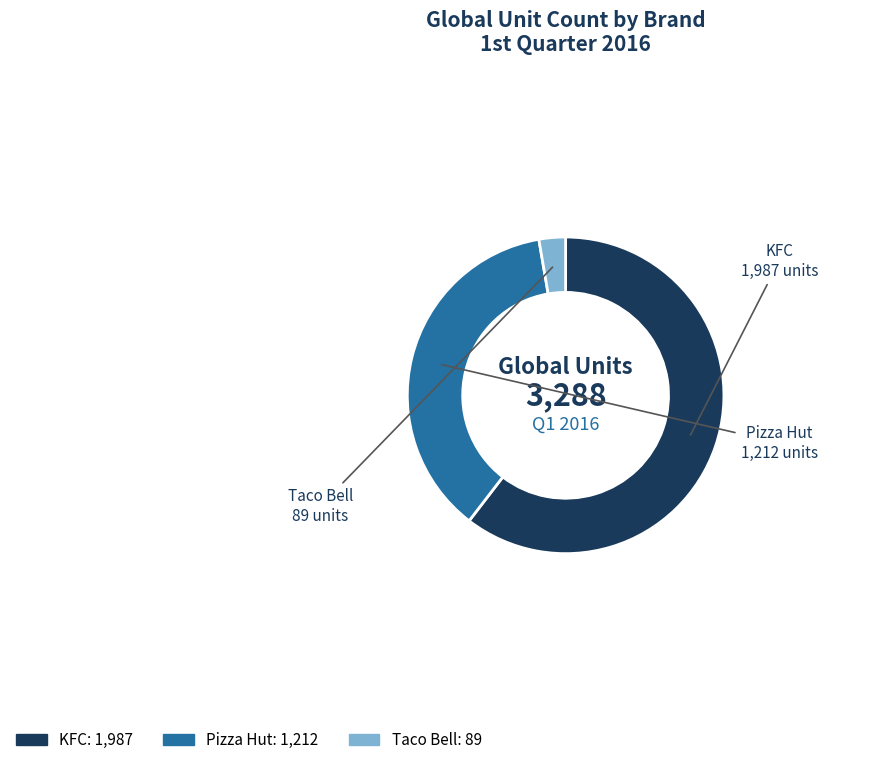

Does any single category account for the majority?

Yes